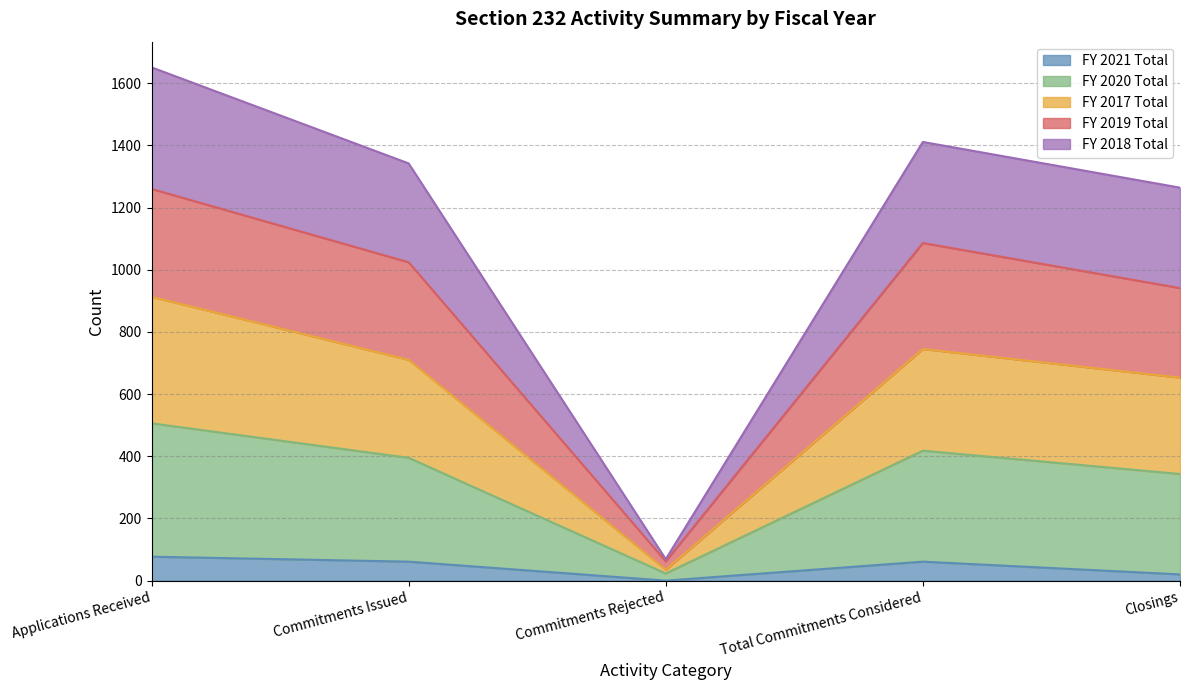

True or false: FY 2019 Total and FY 2021 Total intersect in this chart.

False